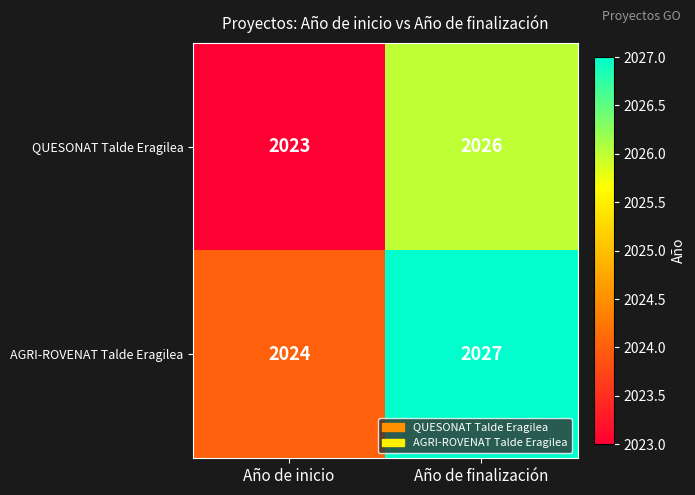

What is the smallest value displayed?

2023